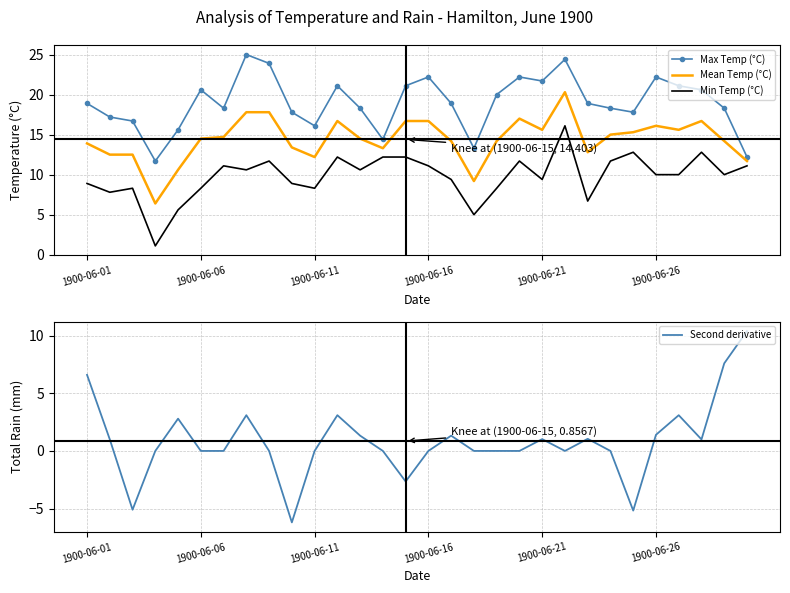

True or false: Max Temp (°C) and Mean Temp (°C) intersect in this chart.

False